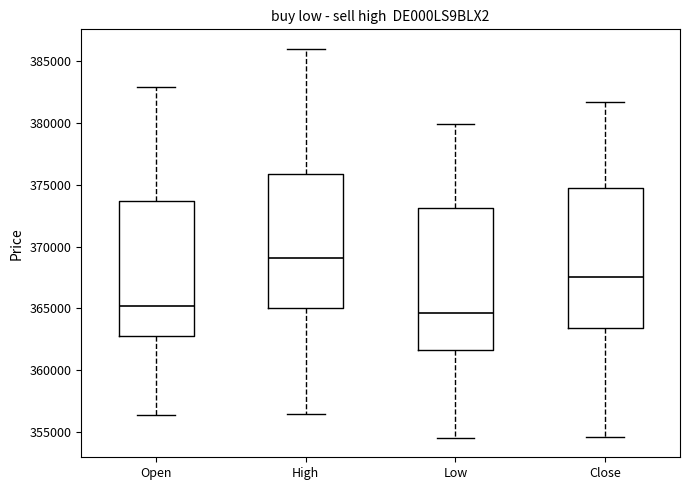

Reading left to right, transcribe this box plot: for each box, give where its median line is, the range the box spans, and where its two whiskers end, as read against the y-axis. The values are not printed on the chart, so give them approximately, as read against the axis.

Open: median 365000, box 363000 to 373500, whiskers 356500 to 383000
High: median 369000, box 365000 to 376000, whiskers 356500 to 386000
Low: median 364500, box 361500 to 373000, whiskers 354500 to 380000
Close: median 367500, box 363500 to 374500, whiskers 354500 to 381500